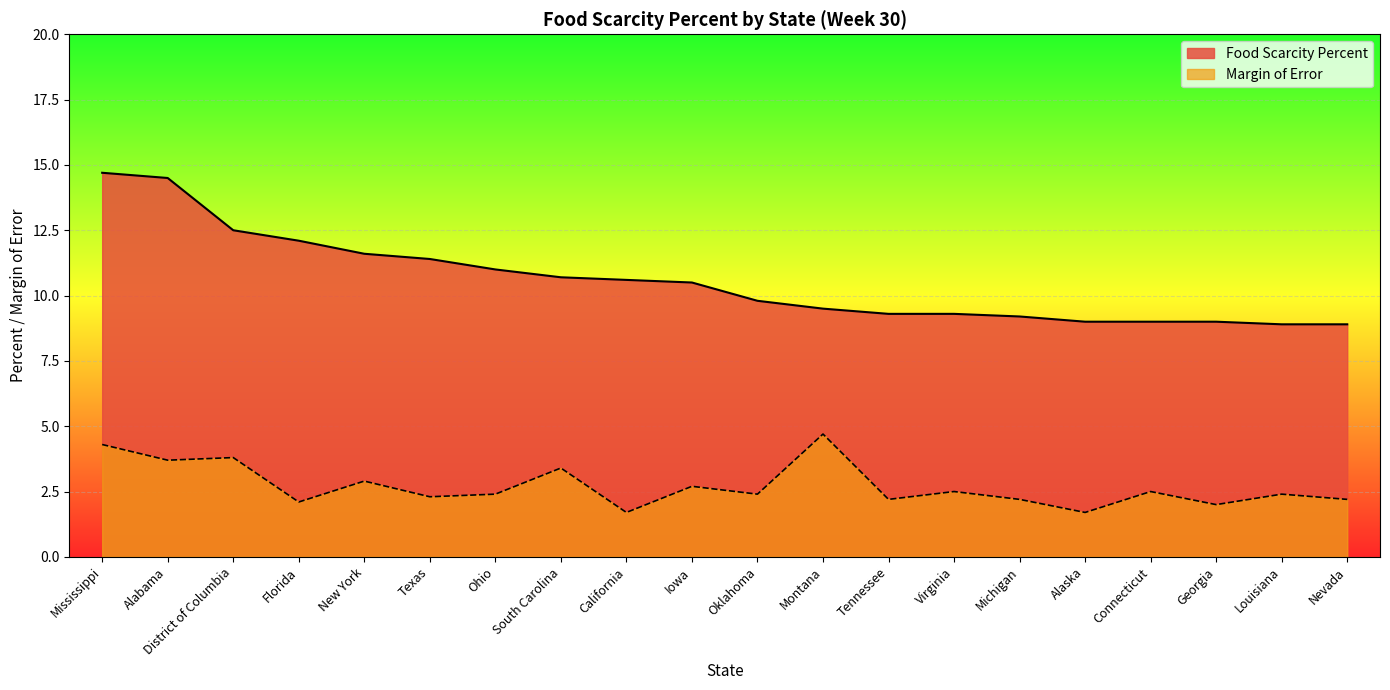

What is the value of the Margin of Error point at the 10th from the left?

2.7